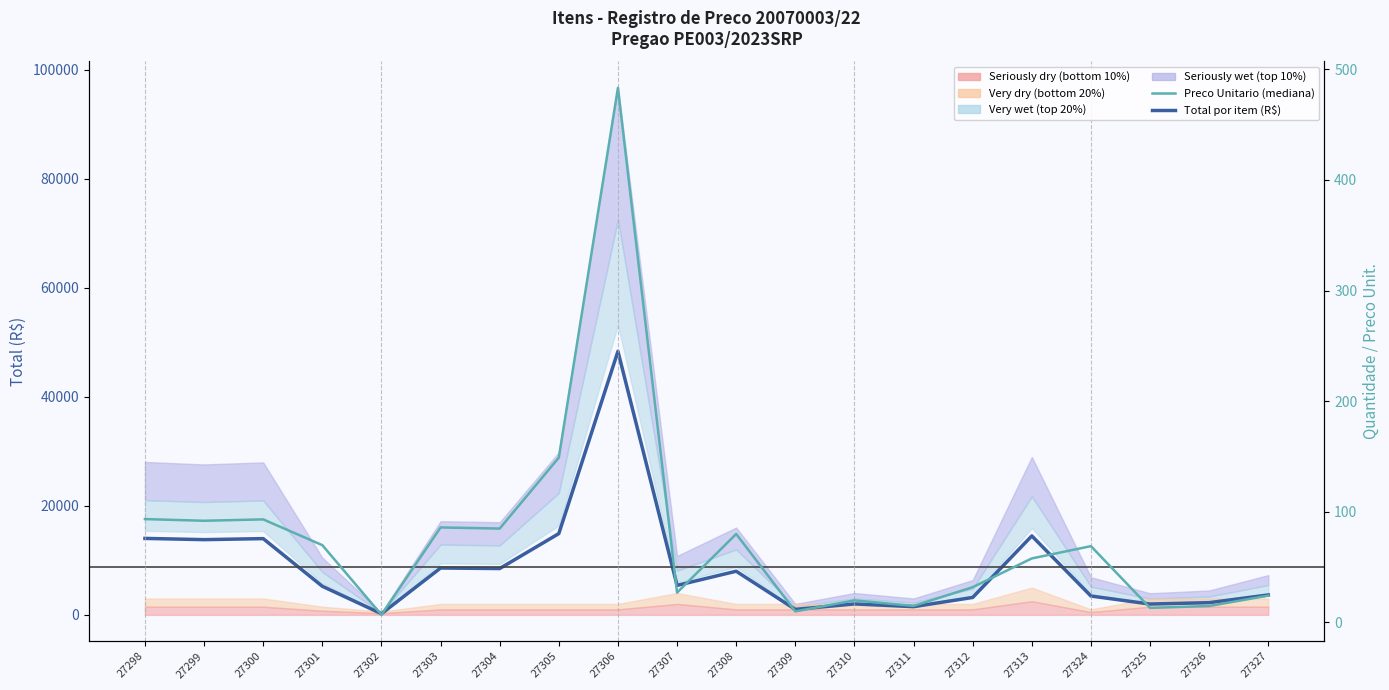

Which series has the largest total across all categories?

Total por item (R$)